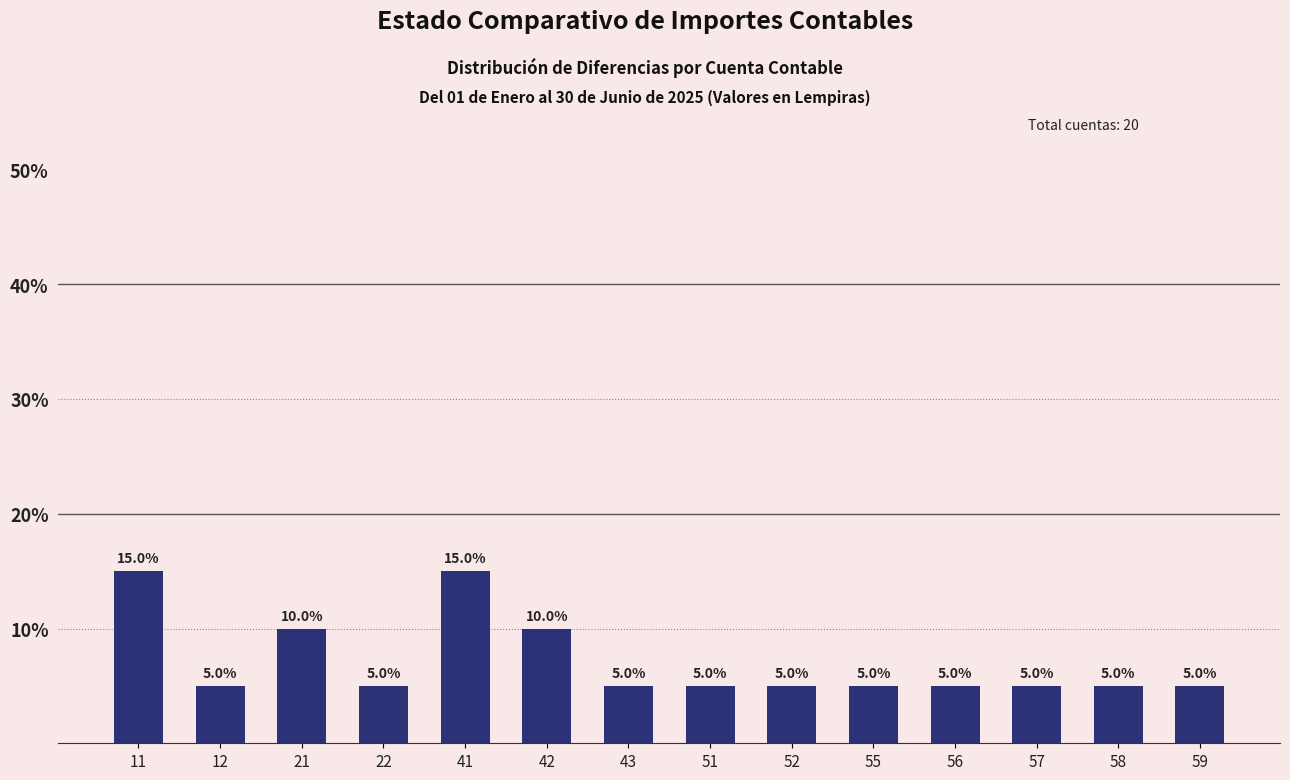

Reading right to left, what are all the values shown in this chart?

59=5	58=5	57=5	56=5	55=5	52=5	51=5	43=5	42=10	41=15	22=5	21=10	12=5	11=15